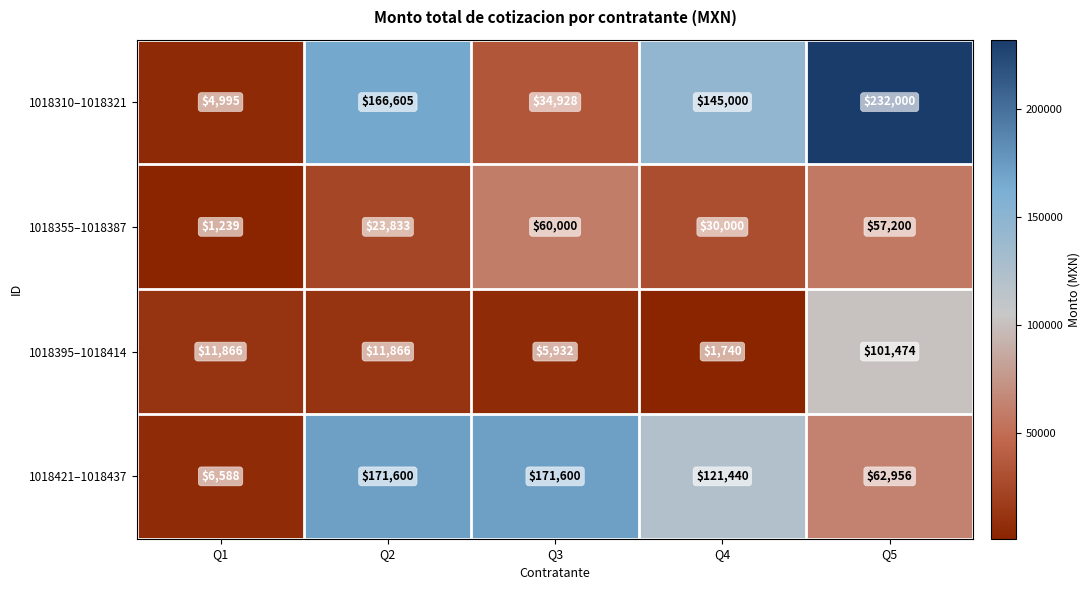

Rank the series by their maximum value, from lowest to highest.

1018355–1018387, 1018395–1018414, 1018421–1018437, 1018310–1018321